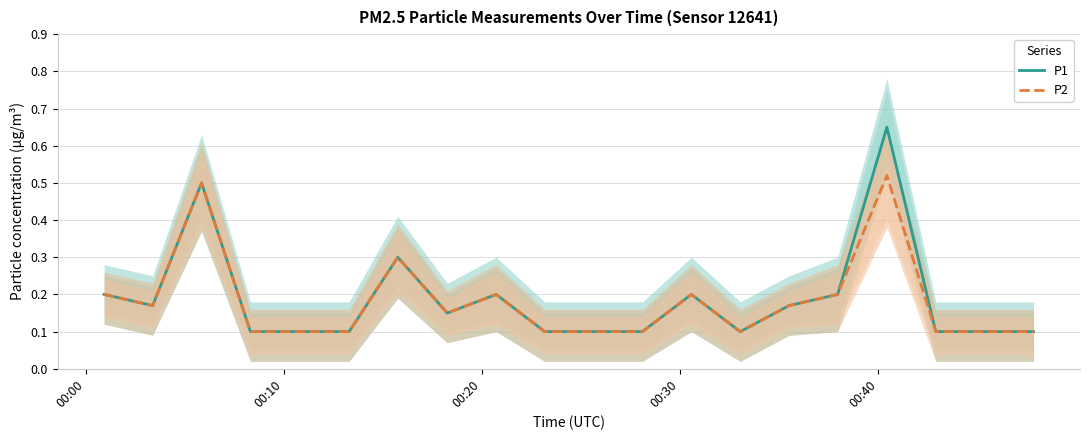

True or false: P1 and P2 intersect in this chart.

False